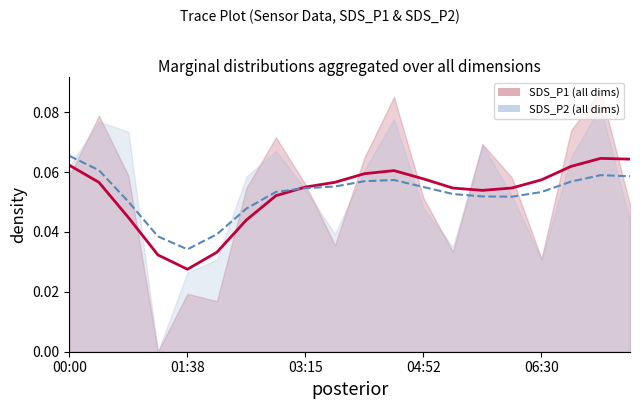

How many lines are shown in the chart?

2